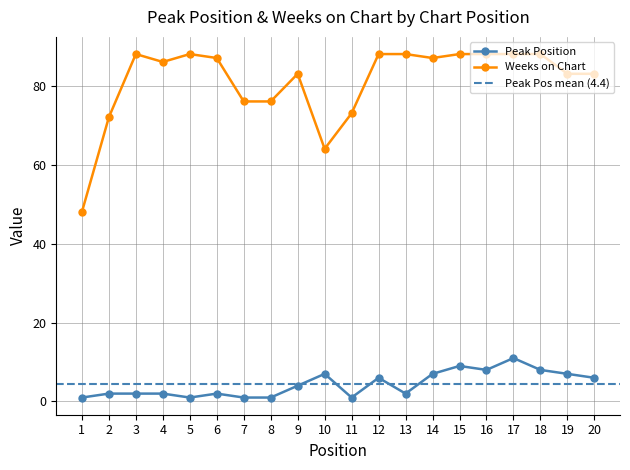

At which category does Weeks on Chart reach its first local peak?

3